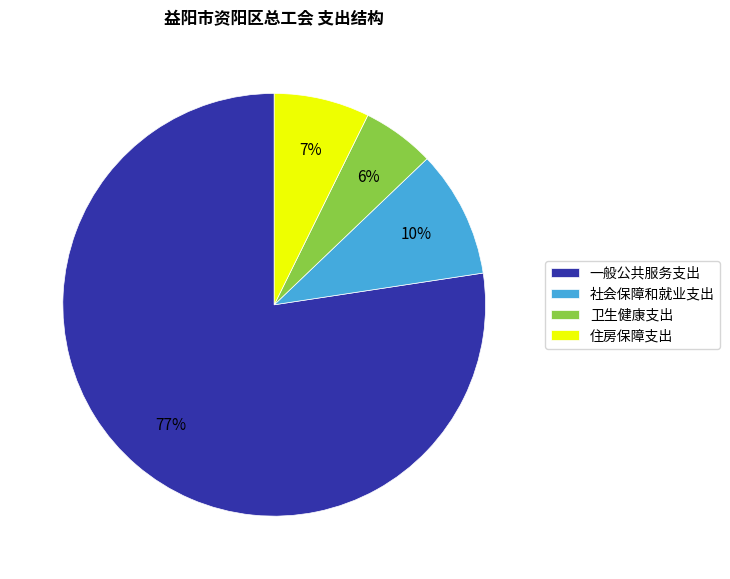

To the nearest percent, what portion does 卫生健康支出 represent?

6%